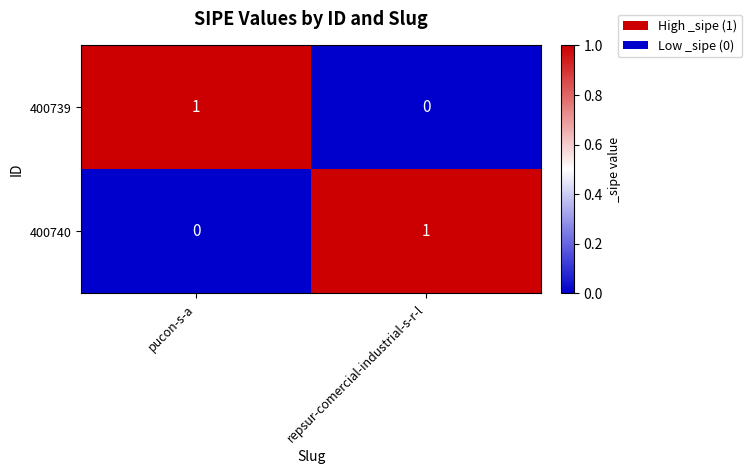

The 400739 series shows 1 at pucon-s-a. True or false?

True